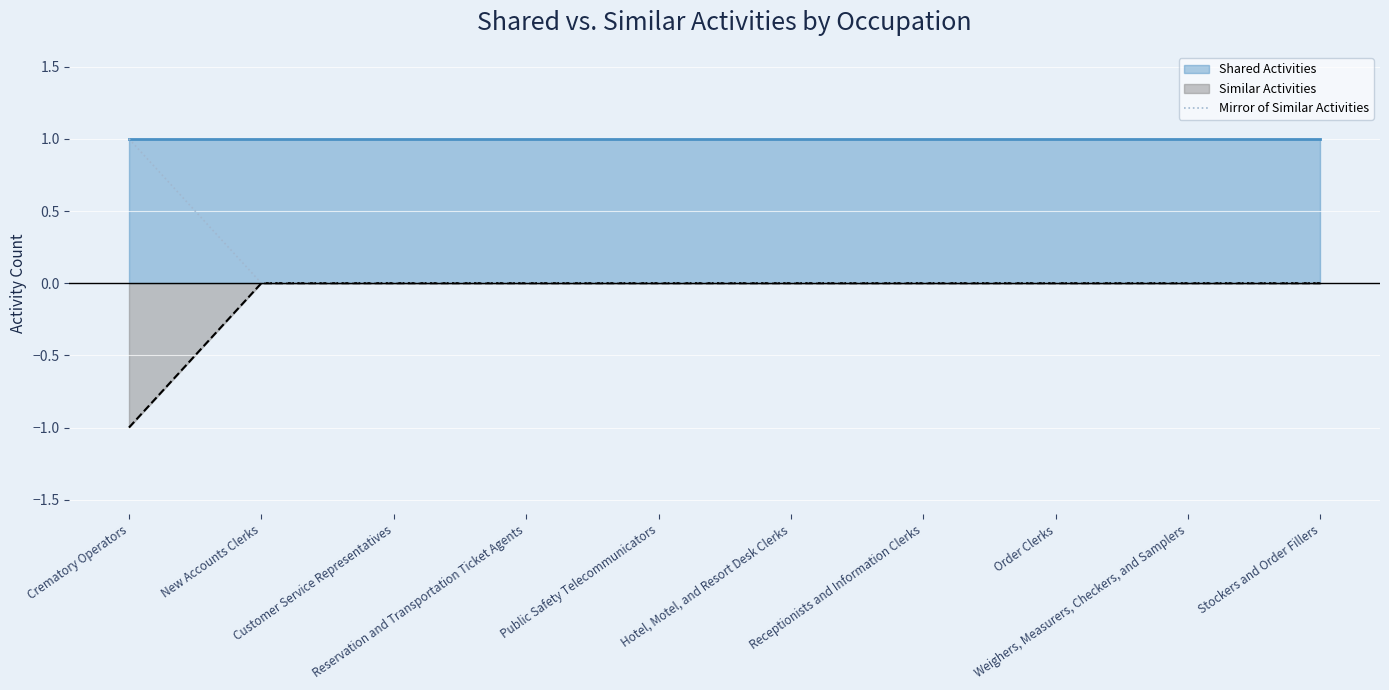

List the labels in order of value, smallest first.

New Accounts Clerks, Customer Service Representatives, Reservation and Transportation Ticket Agents, Public Safety Telecommunicators, Hotel, Motel, and Resort Desk Clerks, Receptionists and Information Clerks, Order Clerks, Weighers, Measurers, Checkers, and Samplers, Stockers and Order Fillers, Crematory Operators